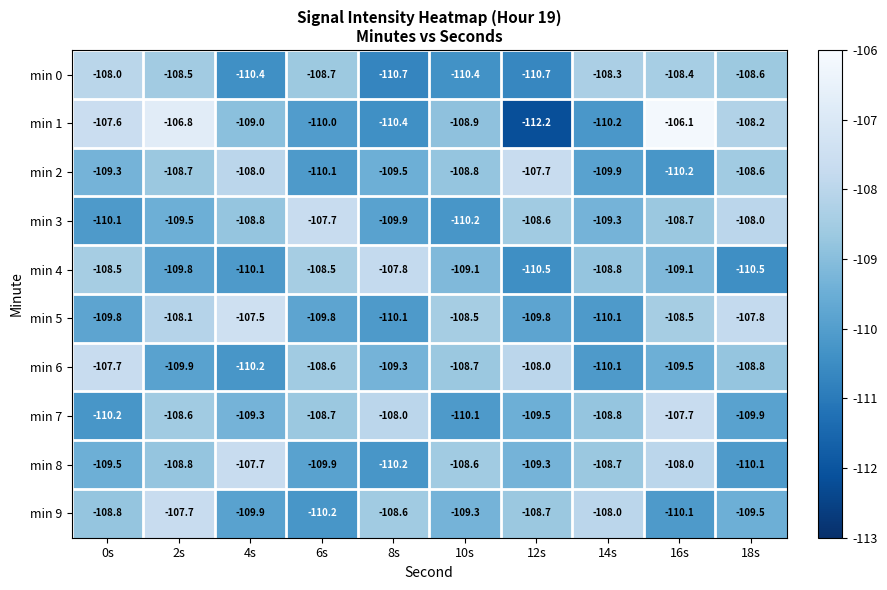

How many categories are shown in the chart?

10